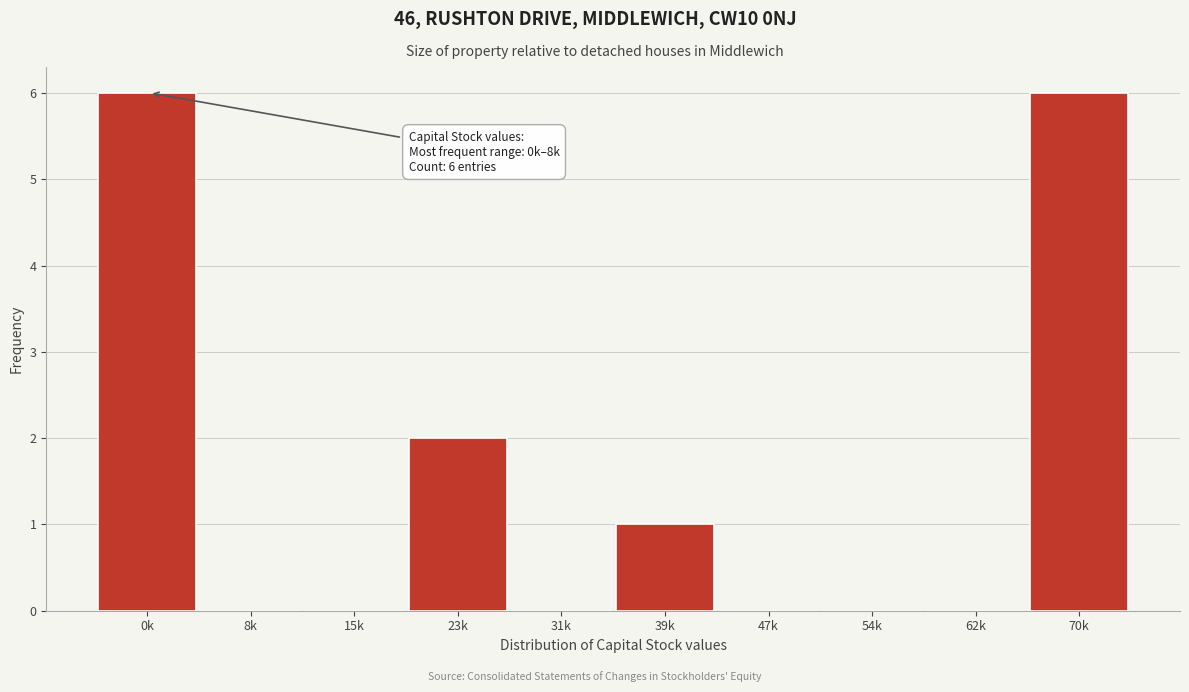

Reading left to right, transcribe all the data shown in this chart.

0k=6	8k=0	15k=0	23k=2	31k=0	39k=1	47k=0	54k=0	62k=0	70k=6